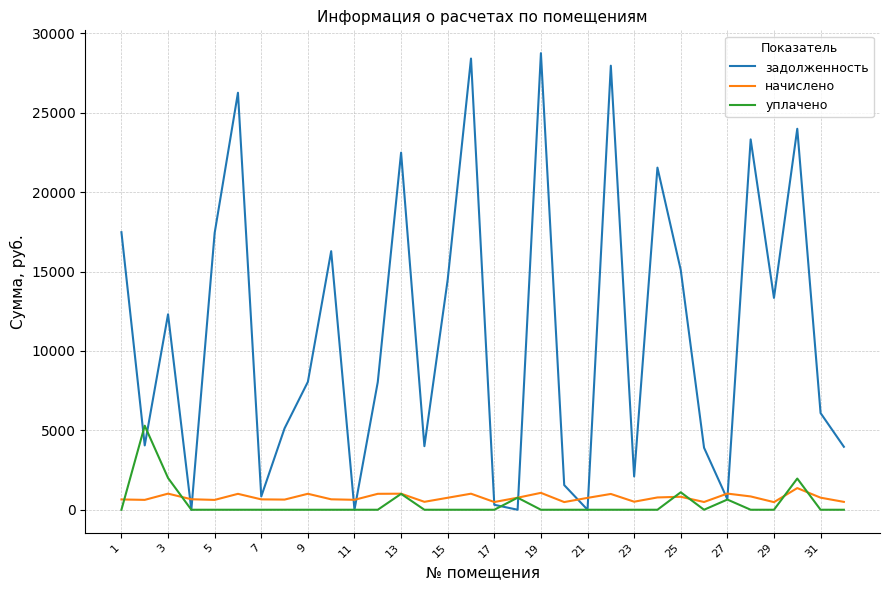

What is the maximum value shown in the chart?

28750.5